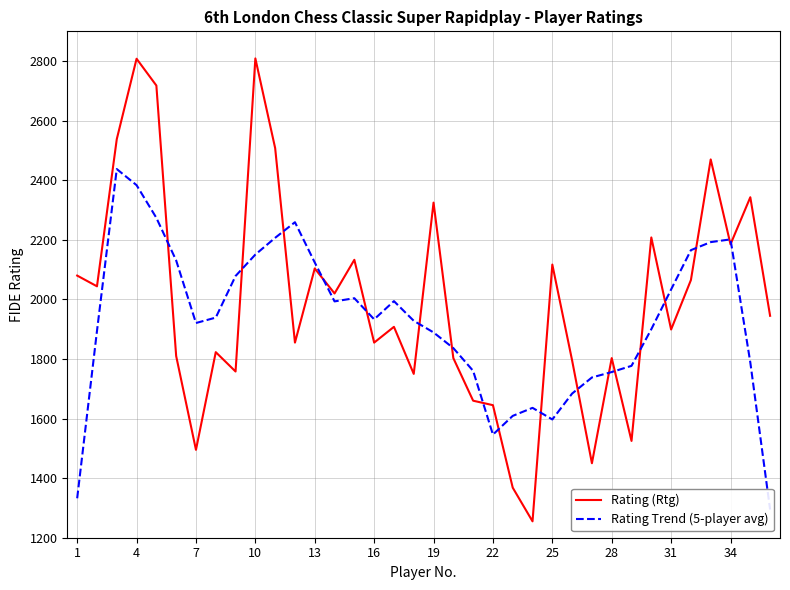

What is the minimum value for Rating (Rtg)?

1255